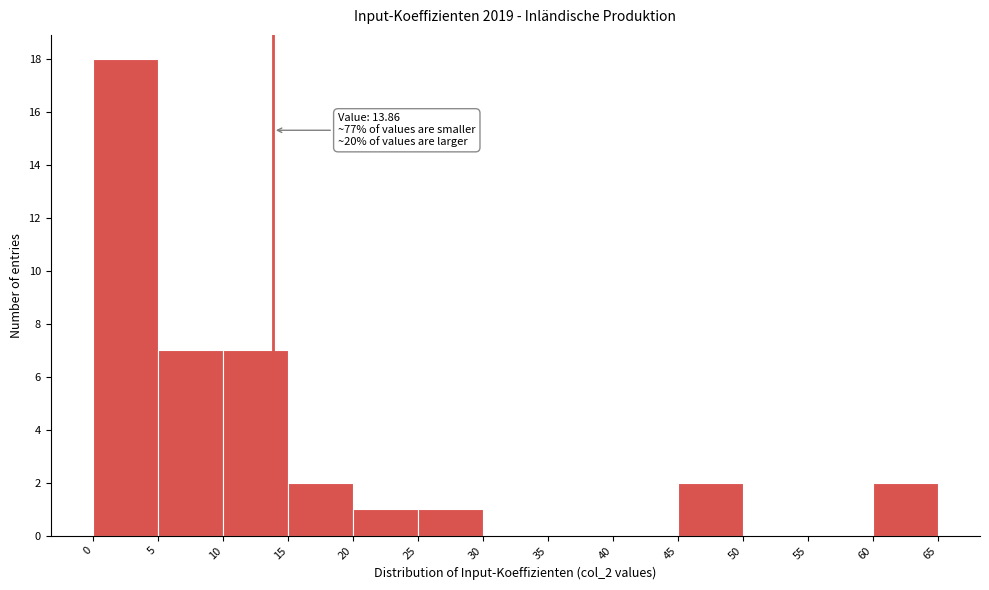

Over which range of the x-axis is the bar tallest?

0 to 5